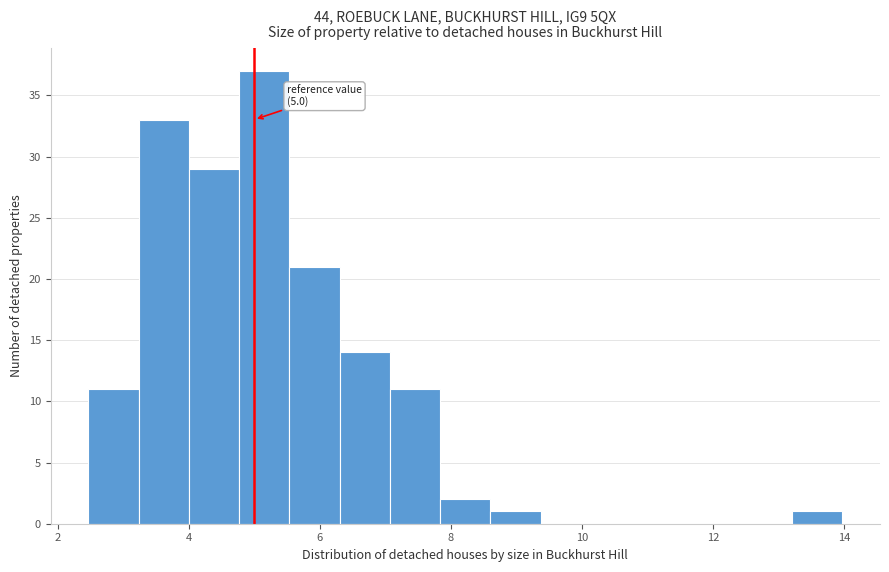

Read against the x-axis, roughly where is the centre of the tallest bar?

5.2